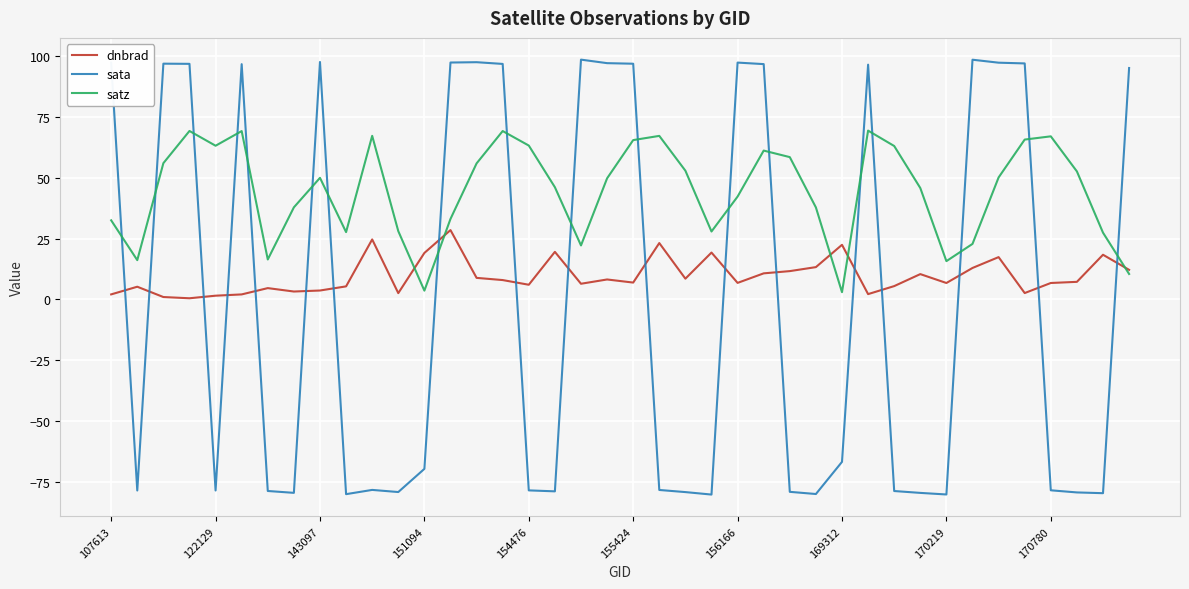

List the series in order of their peak value, lowest first.

dnbrad, satz, sata